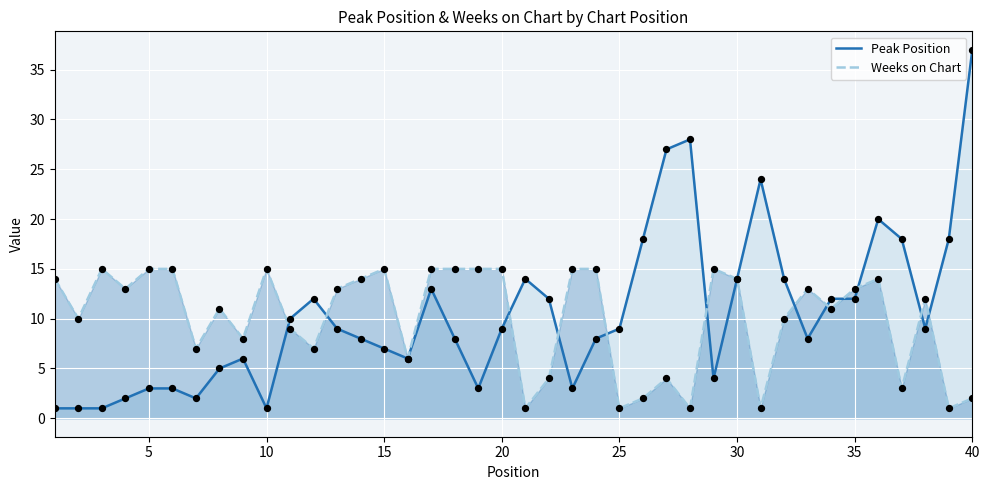

Which series has the largest total across all categories?

Peak Position